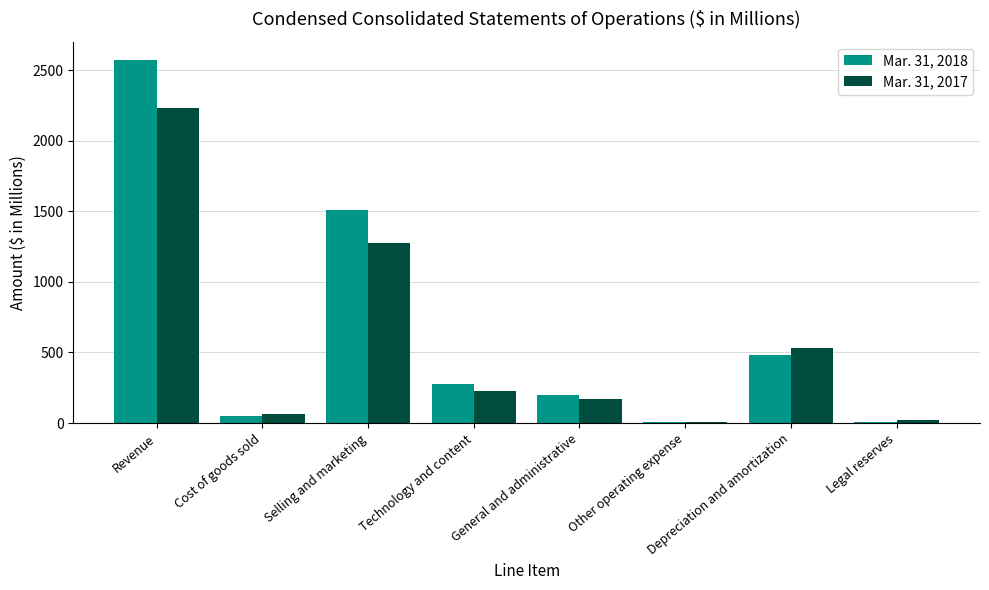

Which label corresponds to the largest value in the chart?

Revenue